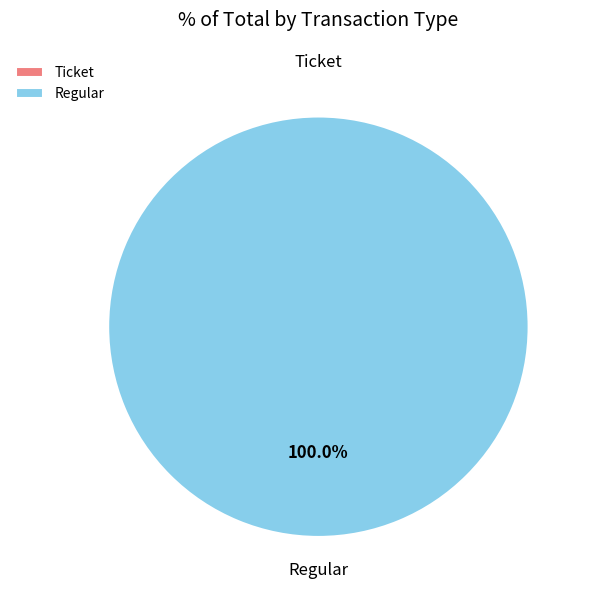

Is there a majority slice in this chart?

Yes